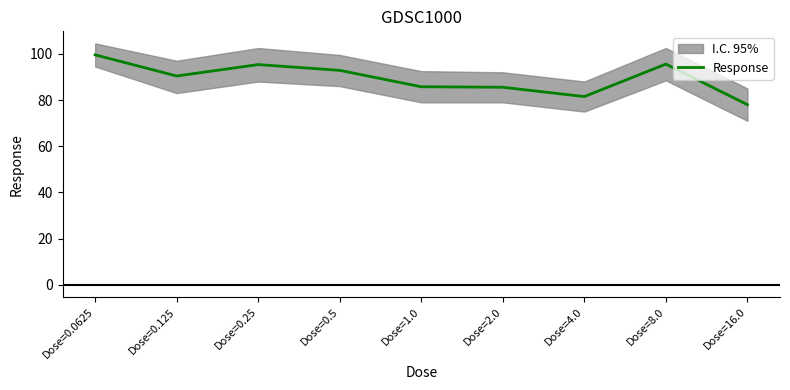

True or false: there are more than 1 points higher than both neighbors.

True